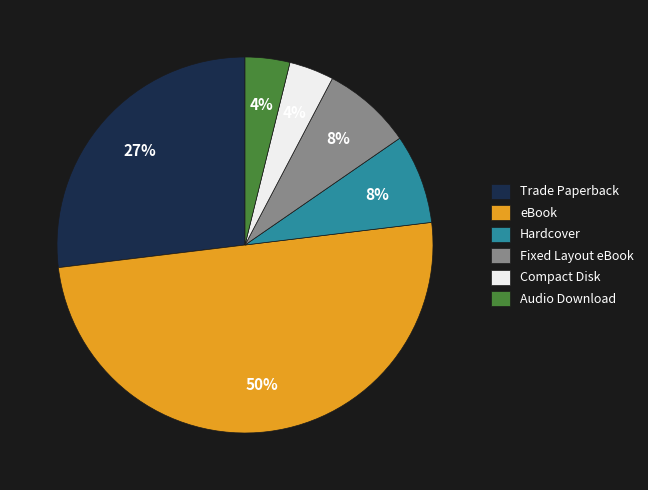

True or false: Compact Disk accounts for 15% of the total.

False